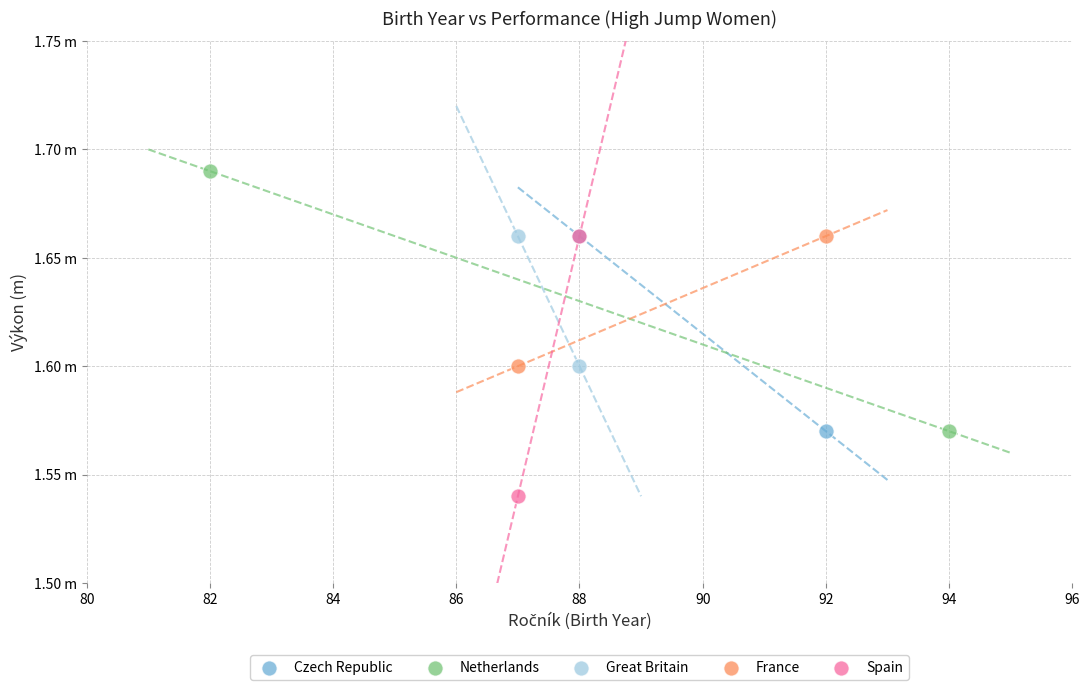

Which series contains the lowest Y value?

Spain